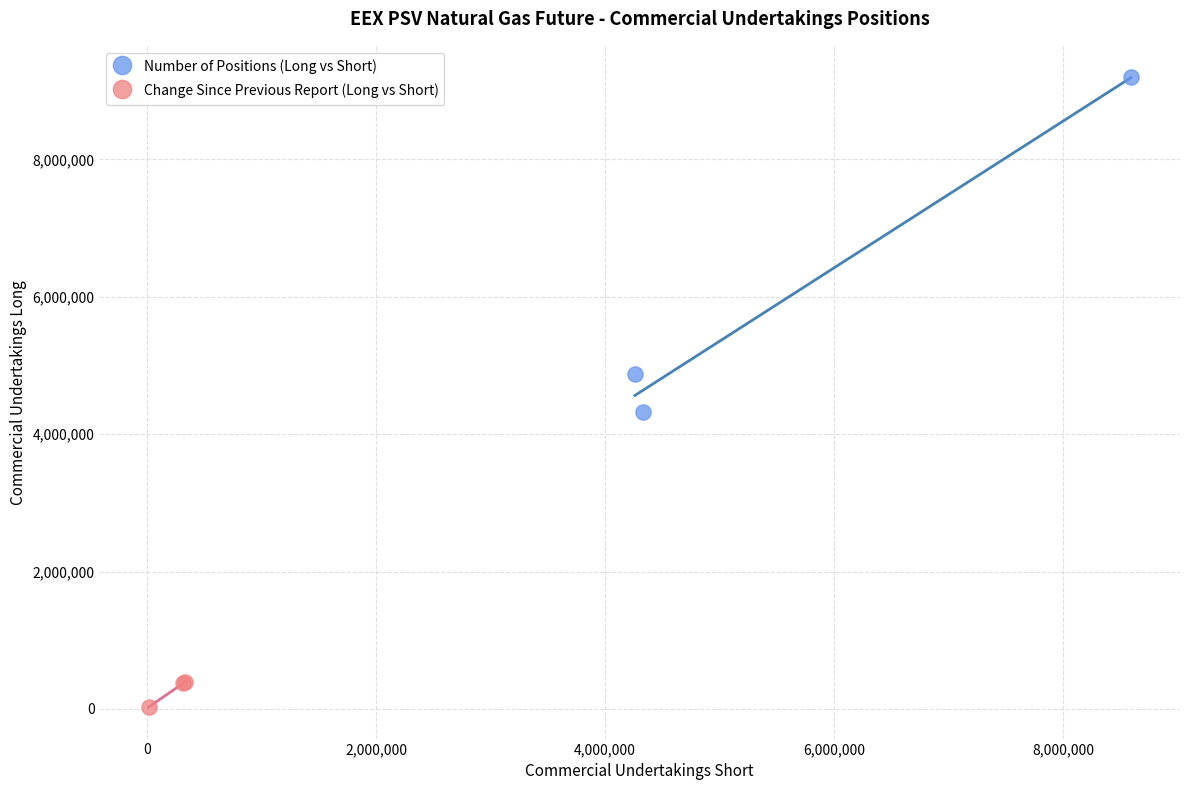

Which series has the widest spread of Y values?

Number of Positions (Long vs Short)